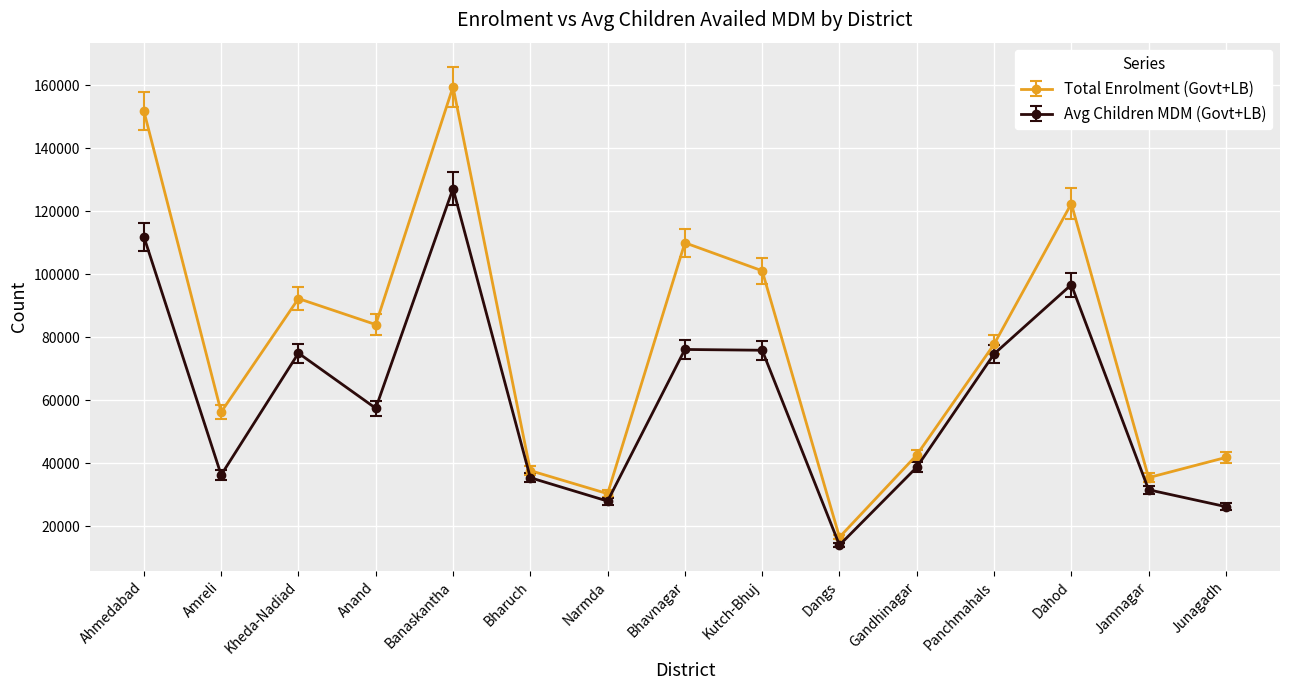

What is the average value of the Total Enrolment (Govt+LB) series?

77284